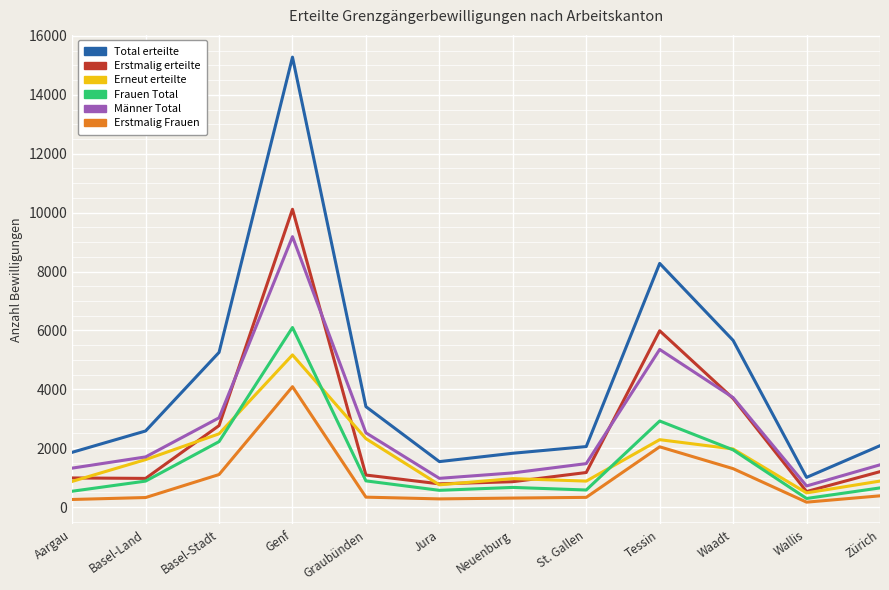

At which label is Erstmalig erteilte closest to 5320?

Tessin